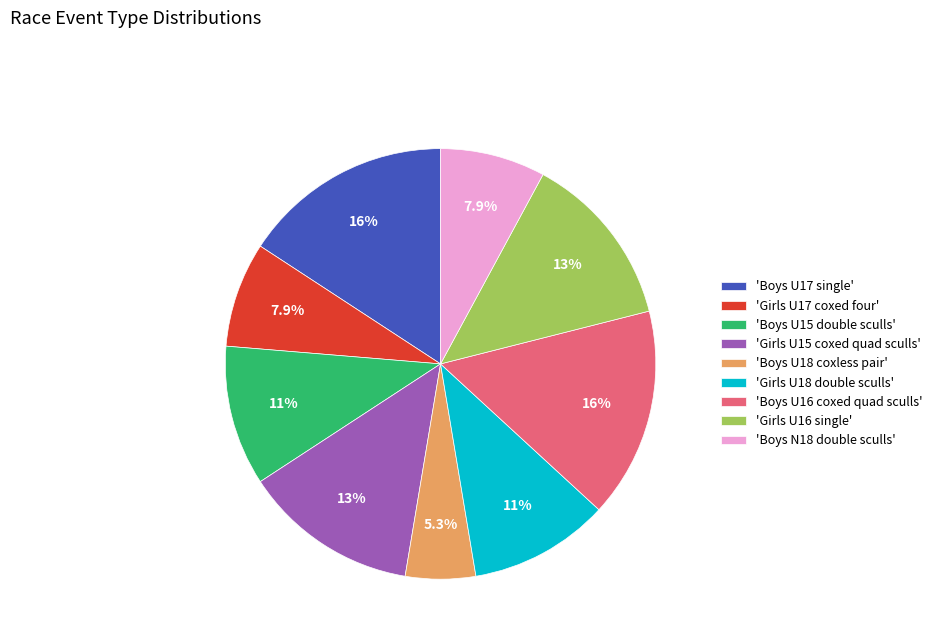

Which category has the smallest portion of the pie?

'Boys U18 coxless pair'